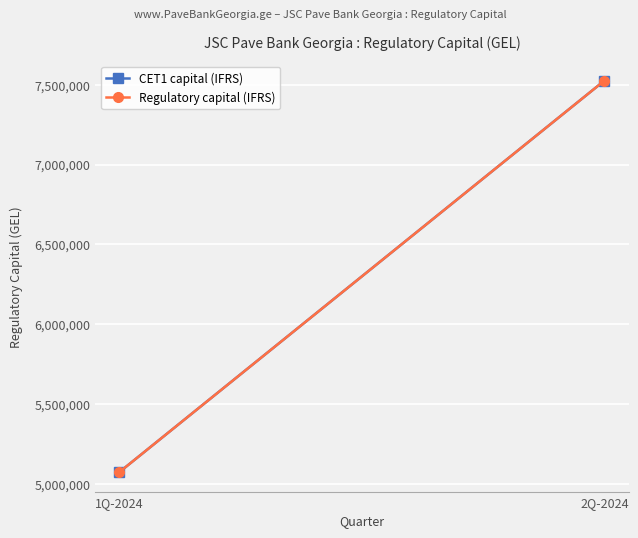

List the labels in order of CET1 capital (IFRS) value, smallest first.

1Q-2024, 2Q-2024